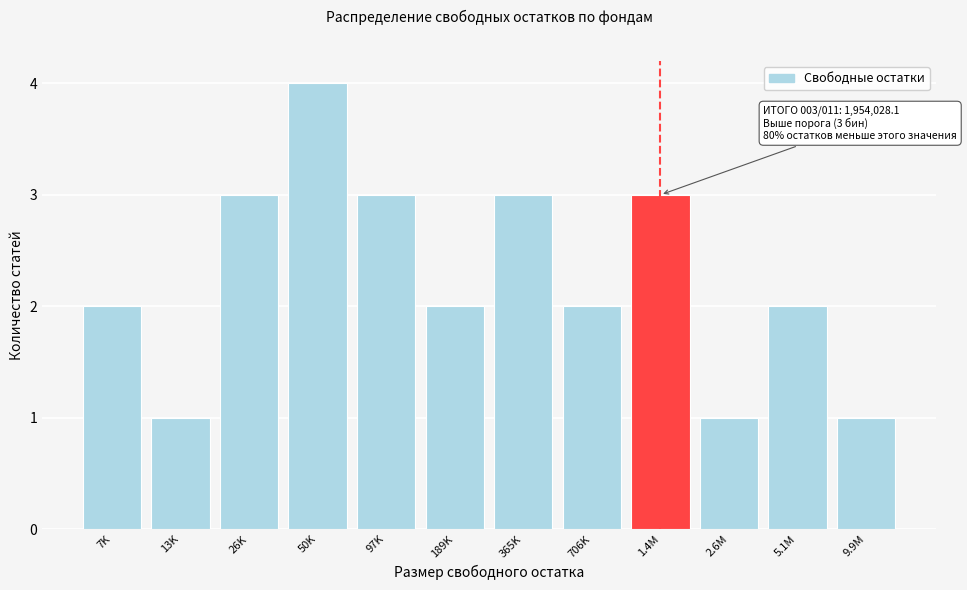

Reading left to right, extract all data points from this chart.

7K=2	13K=1	26K=3	50K=4	97K=3	189K=2	365K=3	706K=2	1.4M=3	2.6M=1	5.1M=2	9.9M=1